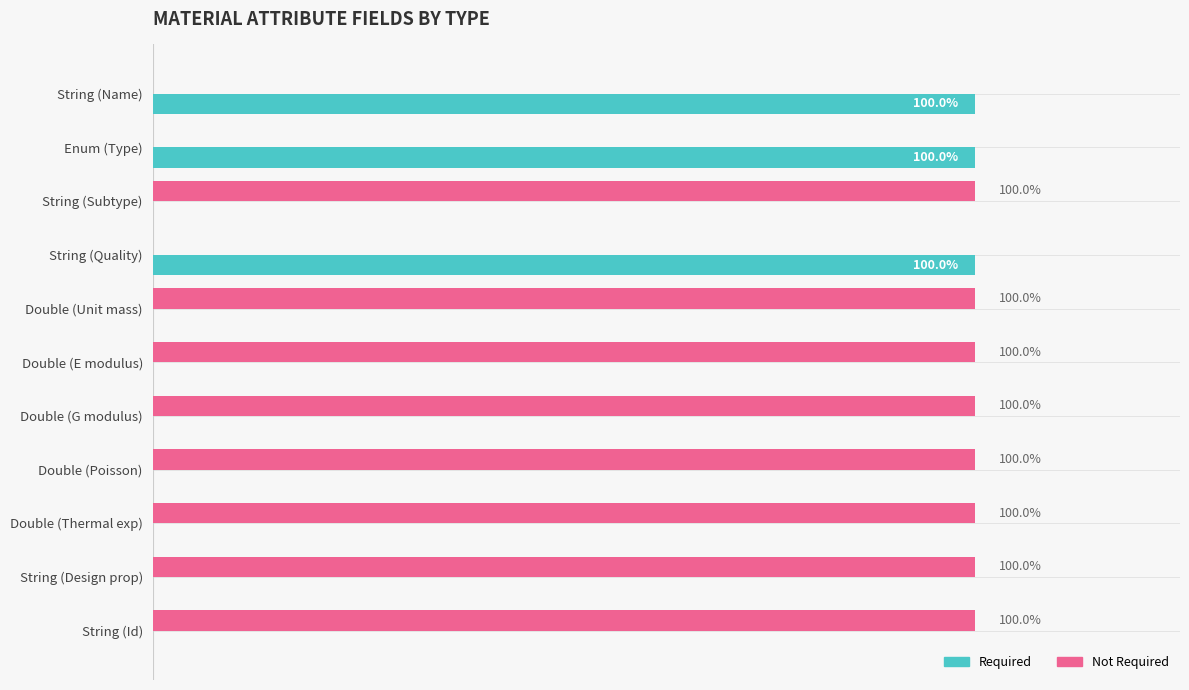

What are all the series names shown in the legend?

Required, Not Required